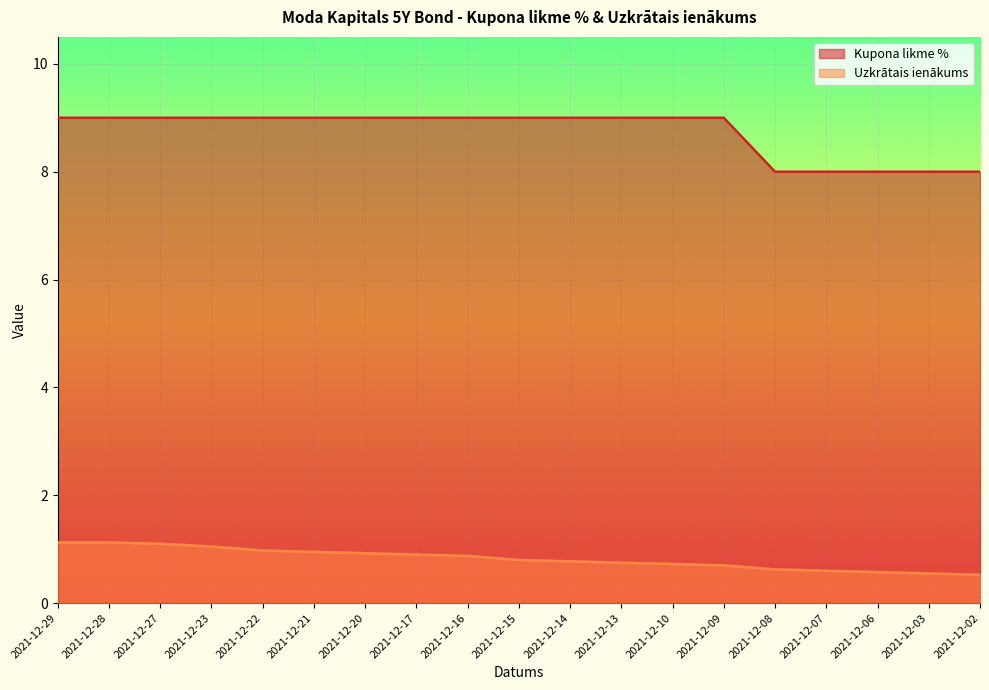

Which series changed the most between 2021-12-29 and 2021-12-28?

Kupona likme %